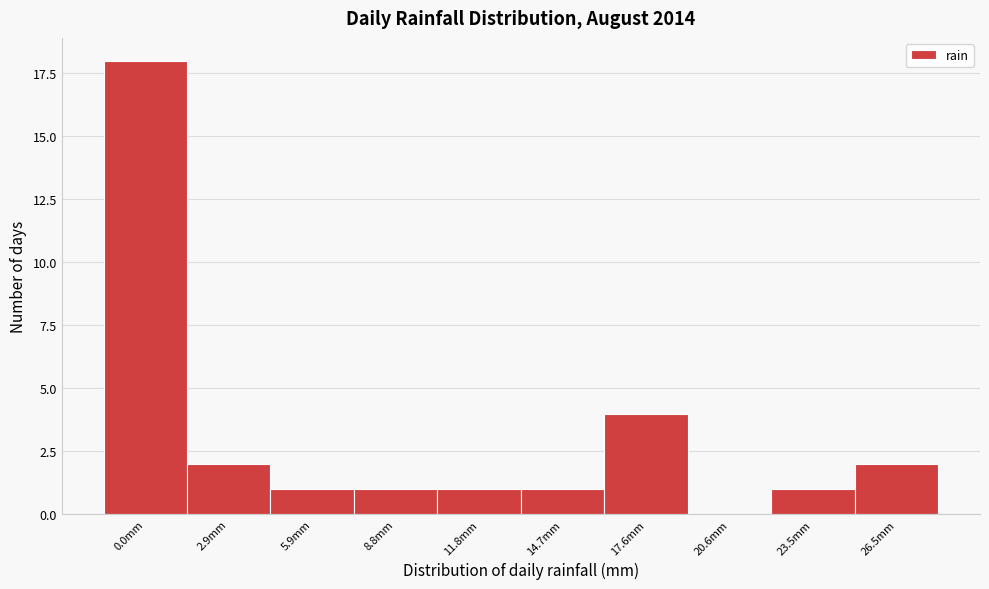

Reading right to left, list all the values displayed in this chart.

26.5mm=2	23.5mm=1	20.6mm=0	17.6mm=4	14.7mm=1	11.8mm=1	8.8mm=1	5.9mm=1	2.9mm=2	0.0mm=18